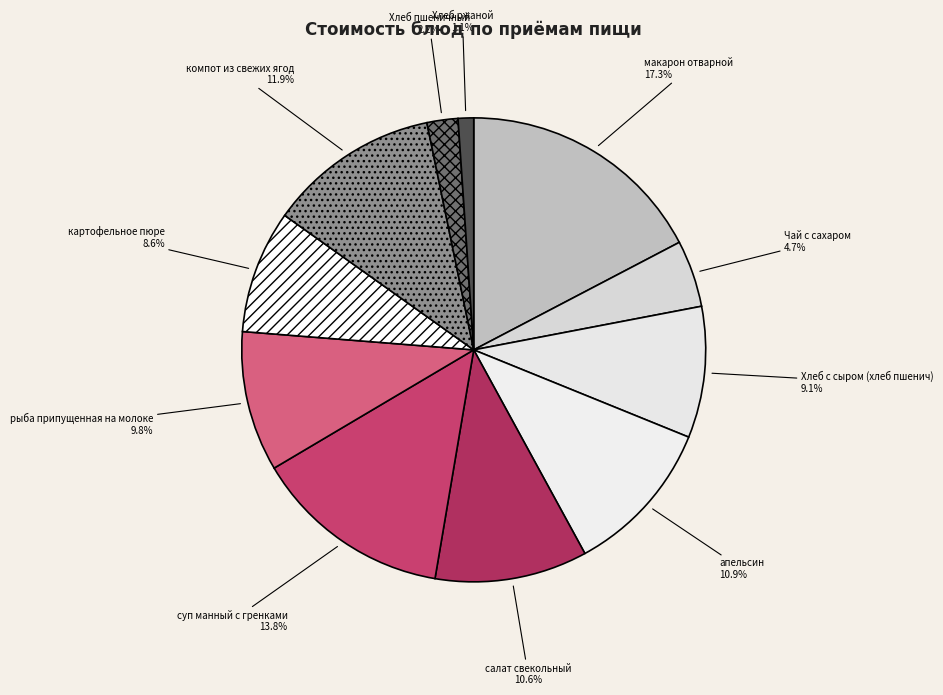

Which category has the smallest portion of the pie?

Хлеб ржаной